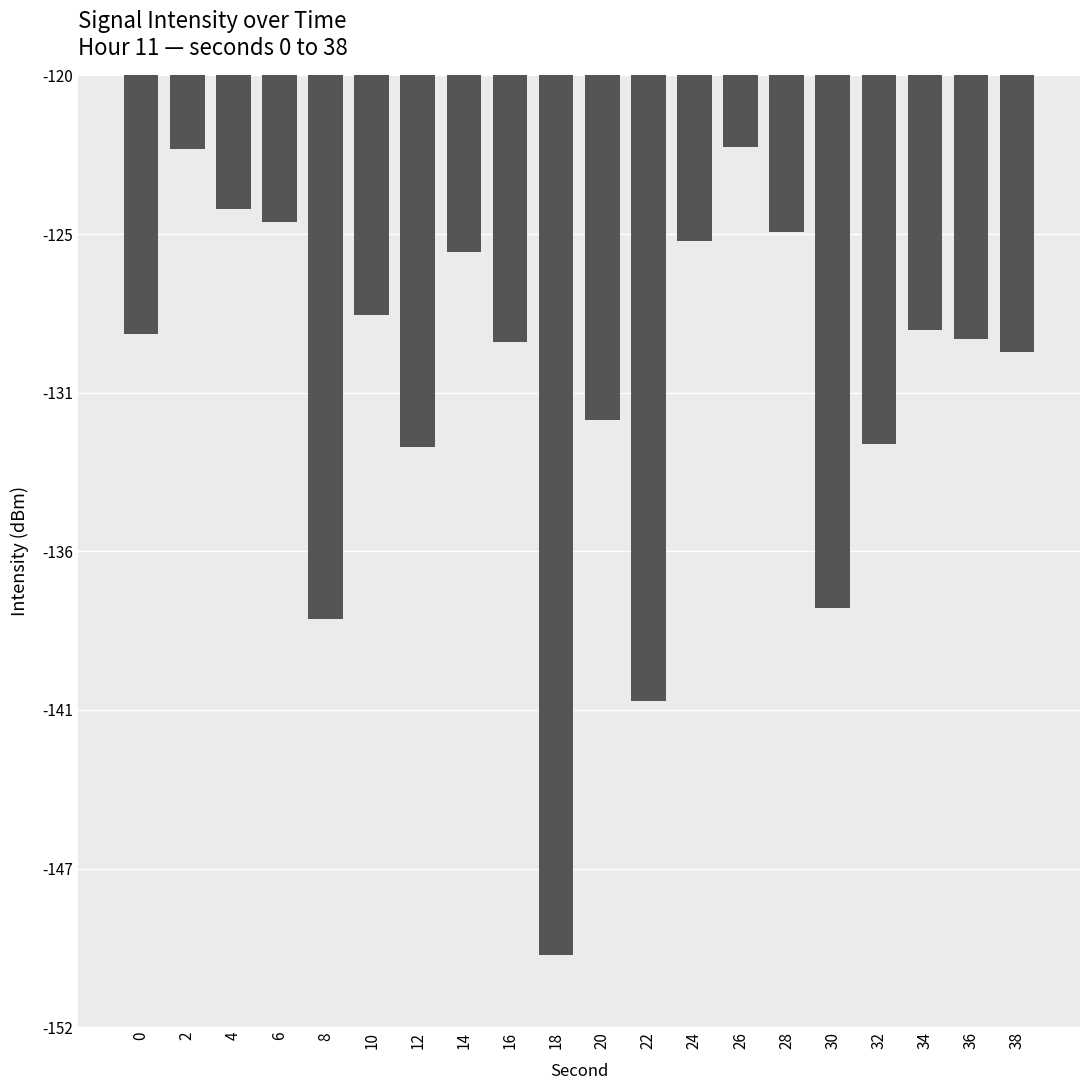

Between 12 and 22, which is larger?

12